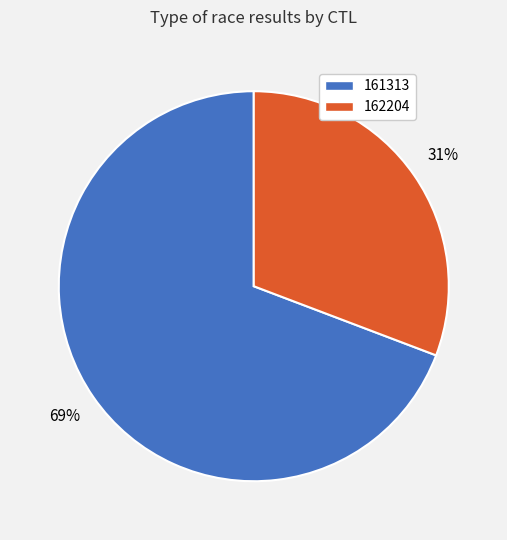

How many segments does this pie chart have?

2